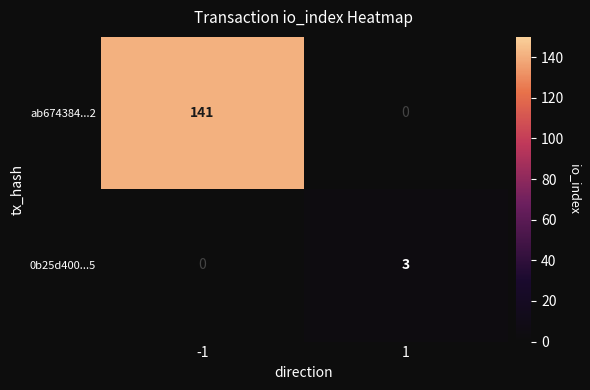

Which series changed the most between -1 and 1?

ab674384...2